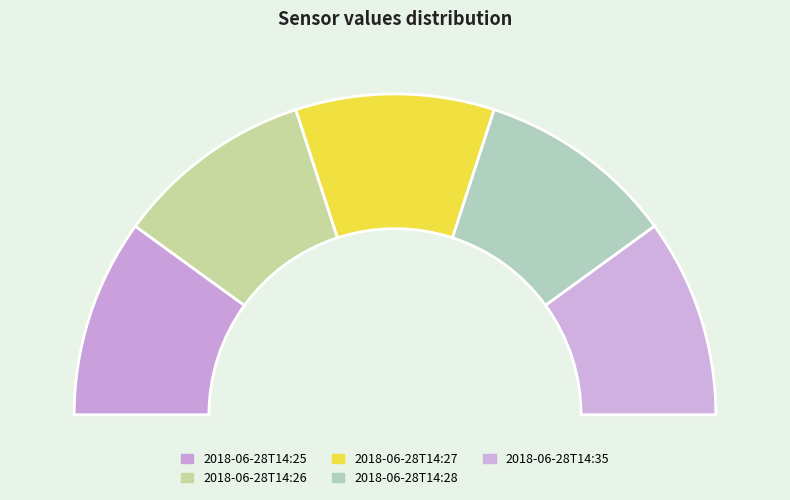

Which slice is the smallest?

2018-06-28T14:25